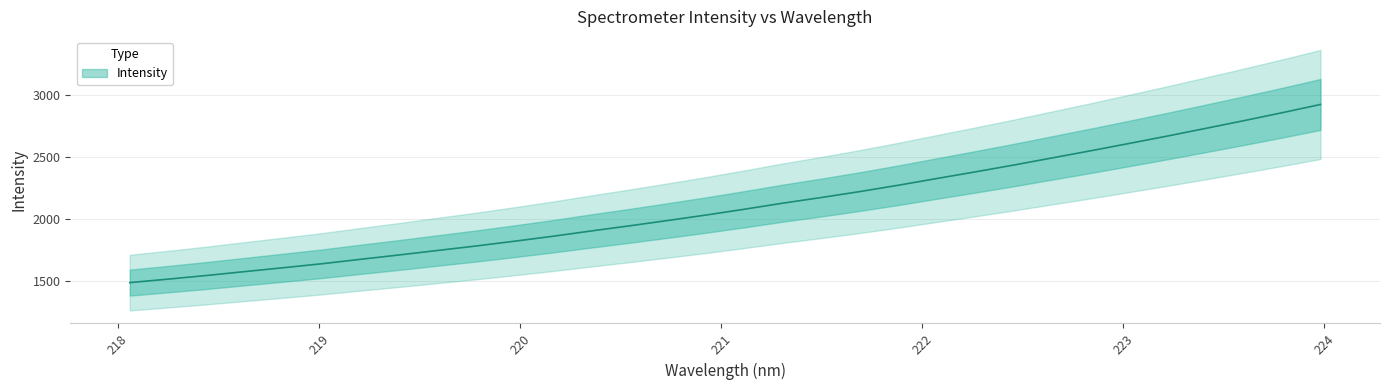

How many data points are less than 2079?

16